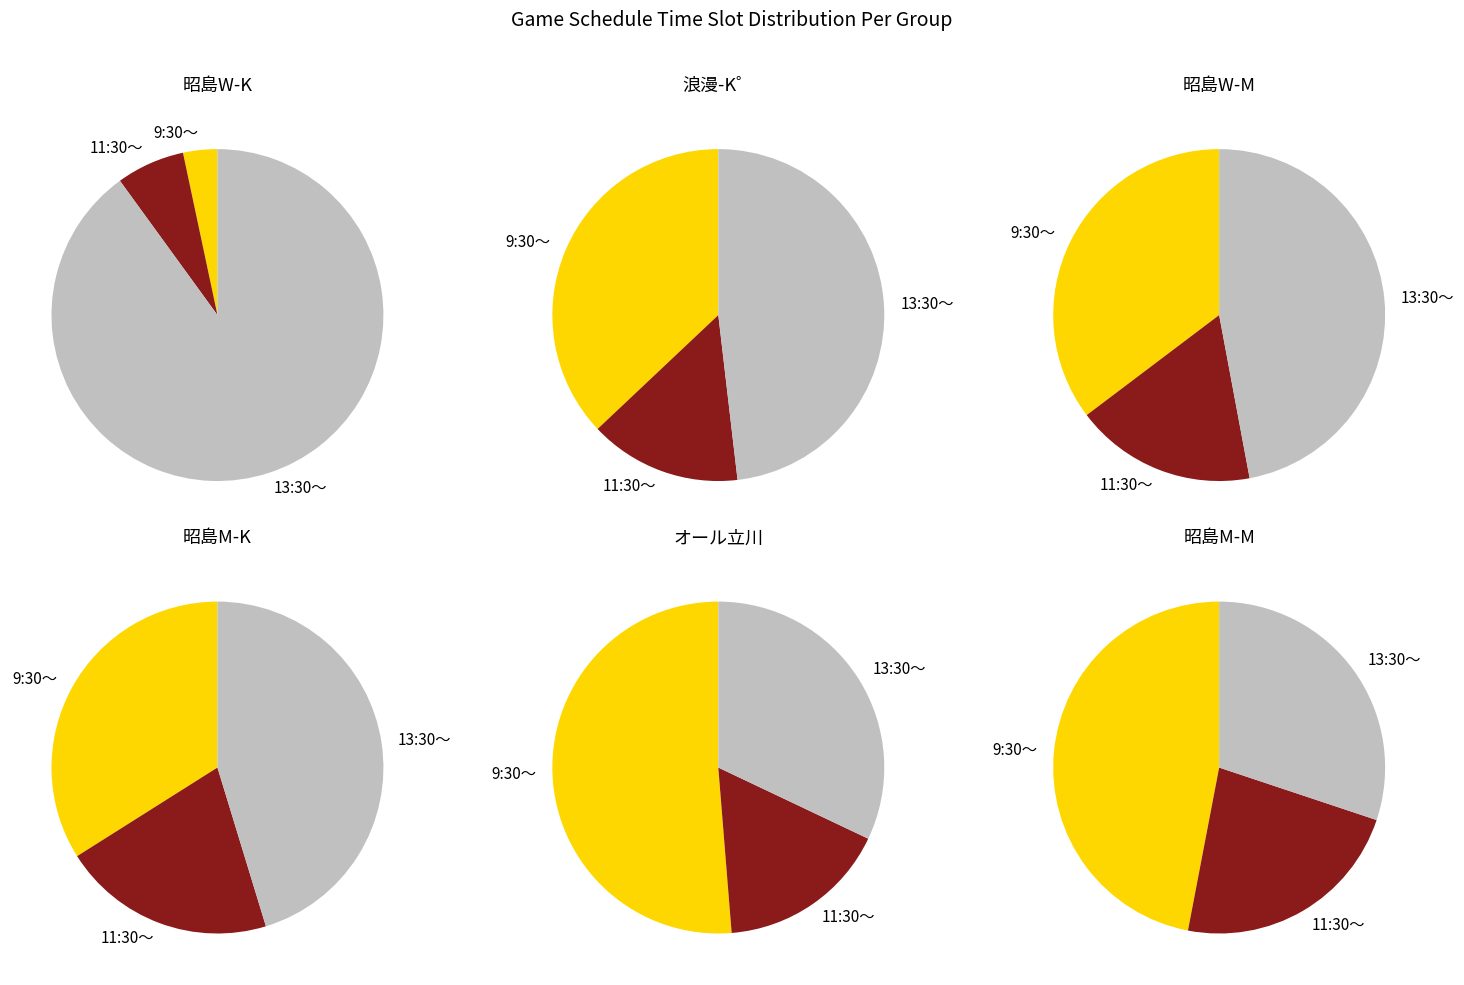

What percentage is the 5 slice, to the nearest percent?

31%